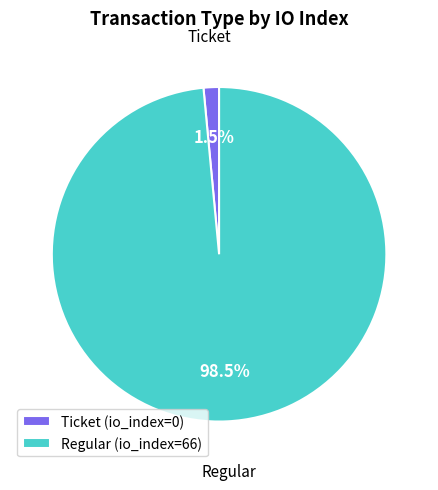

How many slices are in this pie chart?

2